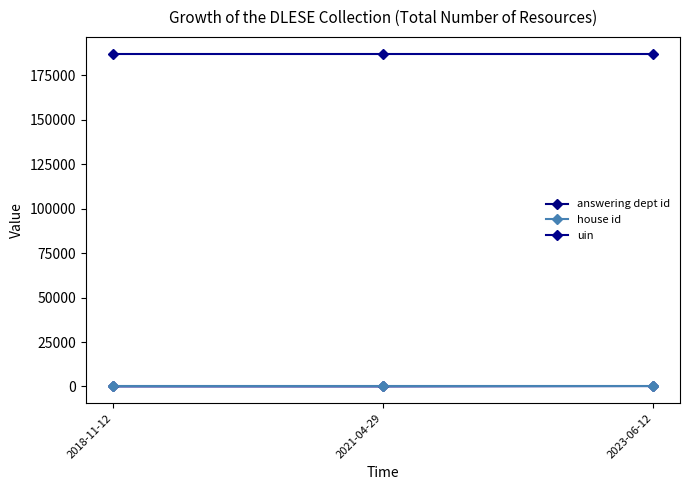

Reading left to right, what are all the values shown in this chart?

answering dept id: 2018-11-12=16	2021-04-29=10	2023-06-12=211
house id: 2018-11-12=1	2021-04-29=1	2023-06-12=1
uin: 2018-11-12=187325	2021-04-29=187325	2023-06-12=187325